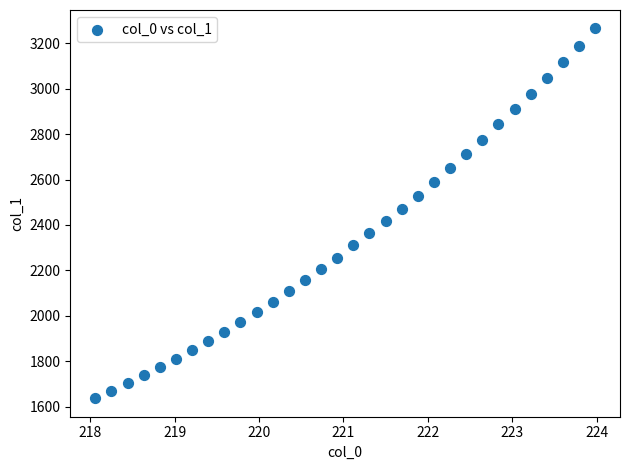

What is the range of X values (max minus min)?

5.9